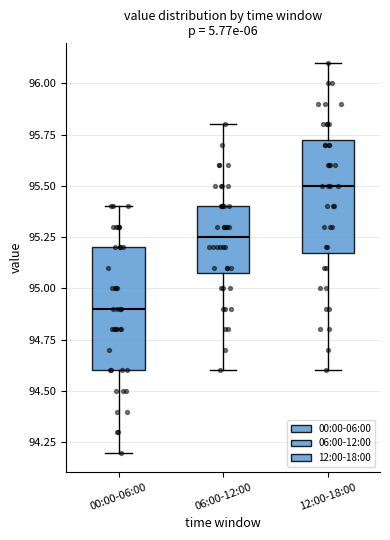

Reading left to right, read every box against the y-axis: the position of its median line, the range the box covers, and the ends of its whiskers. The values are not printed on the chart, so give them approximately, as read against the axis.

00:00-06:00: median 94.90, box 94.60 to 95.20, whiskers 94.20 to 95.40
06:00-12:00: median 95.25, box 95.10 to 95.40, whiskers 94.60 to 95.80
12:00-18:00: median 95.50, box 95.20 to 95.75, whiskers 94.60 to 96.10